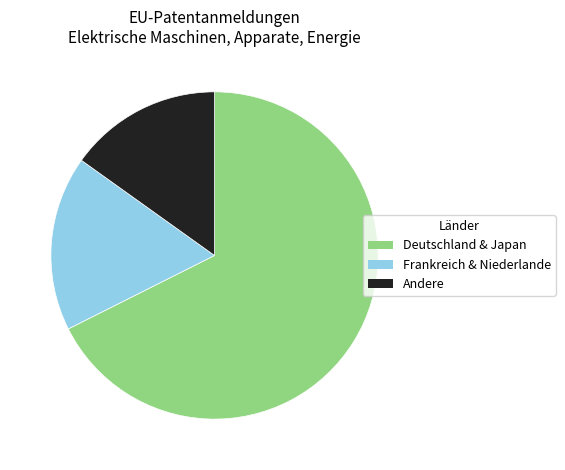

Between Deutschland & Japan and Frankreich & Niederlande, which is larger?

Deutschland & Japan